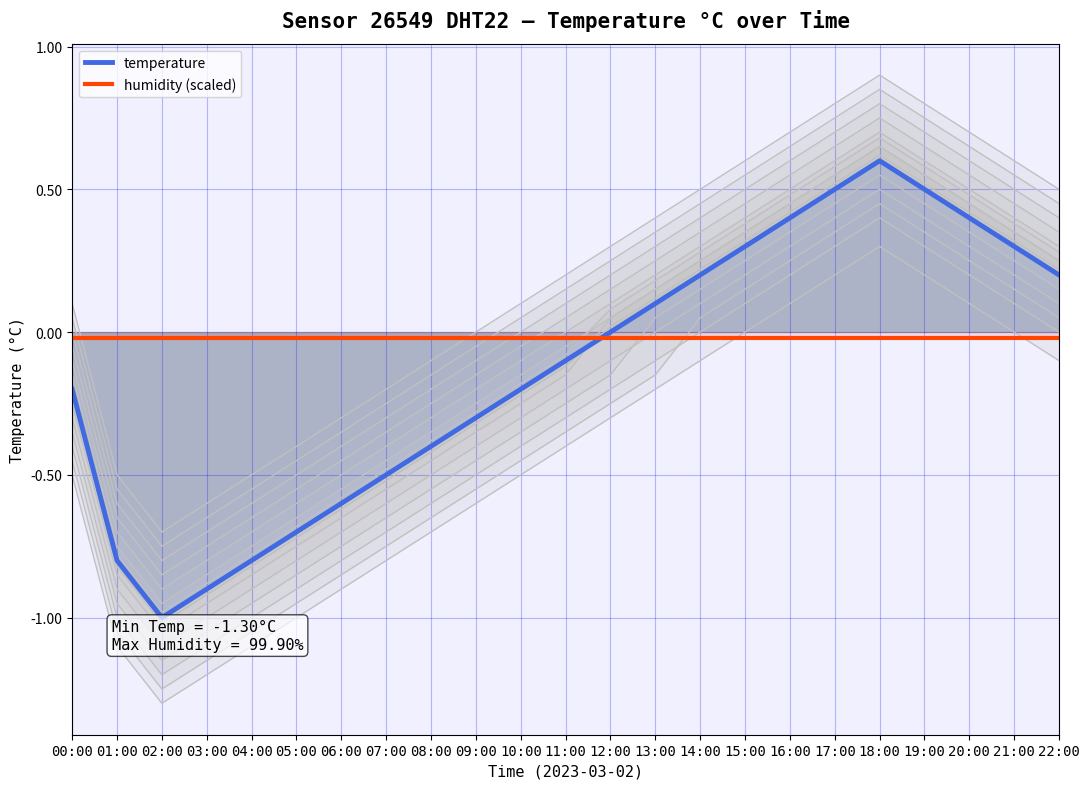

At which category does the chart reach its minimum across all series?

02:00